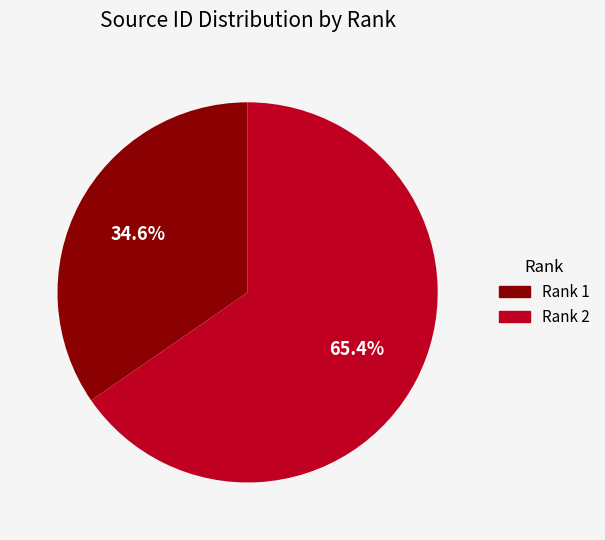

What is the majority slice?

Rank 2